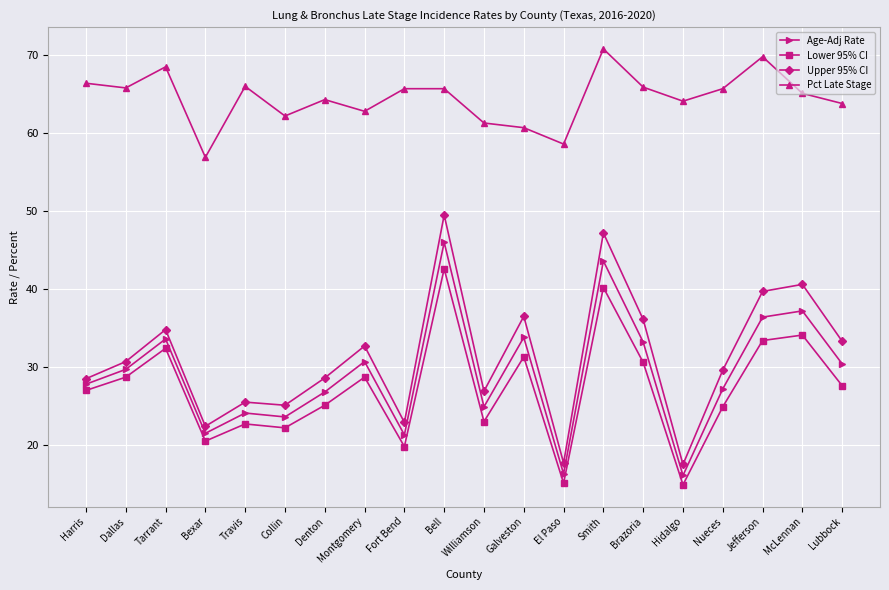

What is the difference between the highest and lowest values at Hidalgo?

49.2